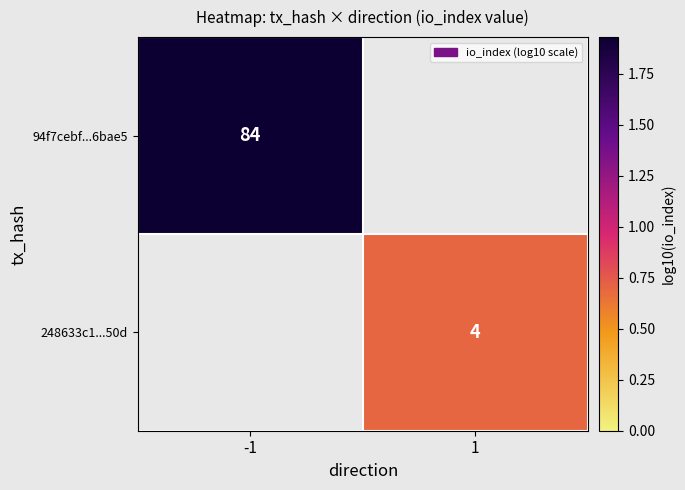

At which category does the chart reach its minimum across all series?

1